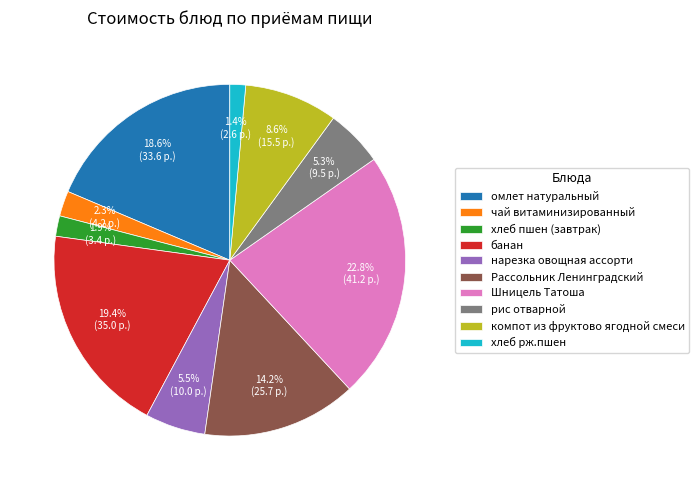

Count the number of slices in the pie.

10